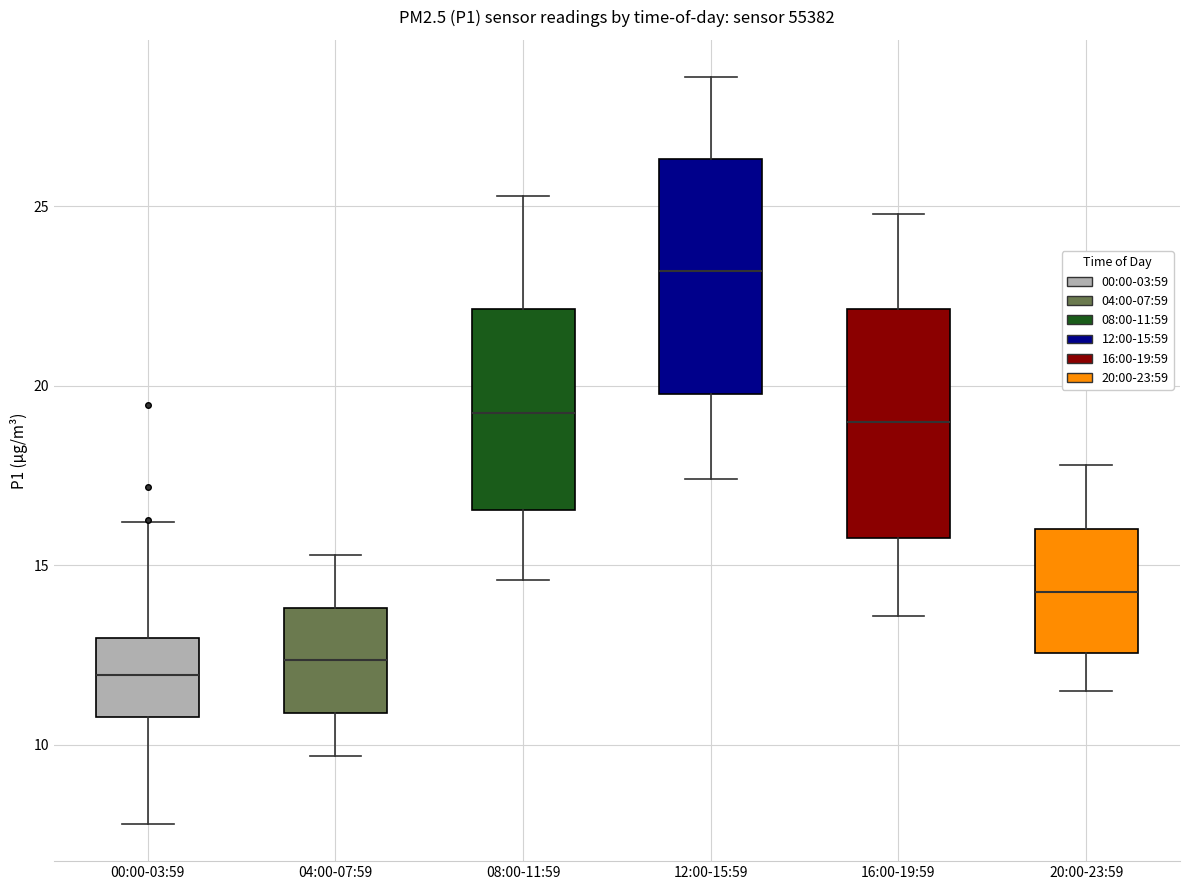

Which box has the highest median line?

12:00-15:59